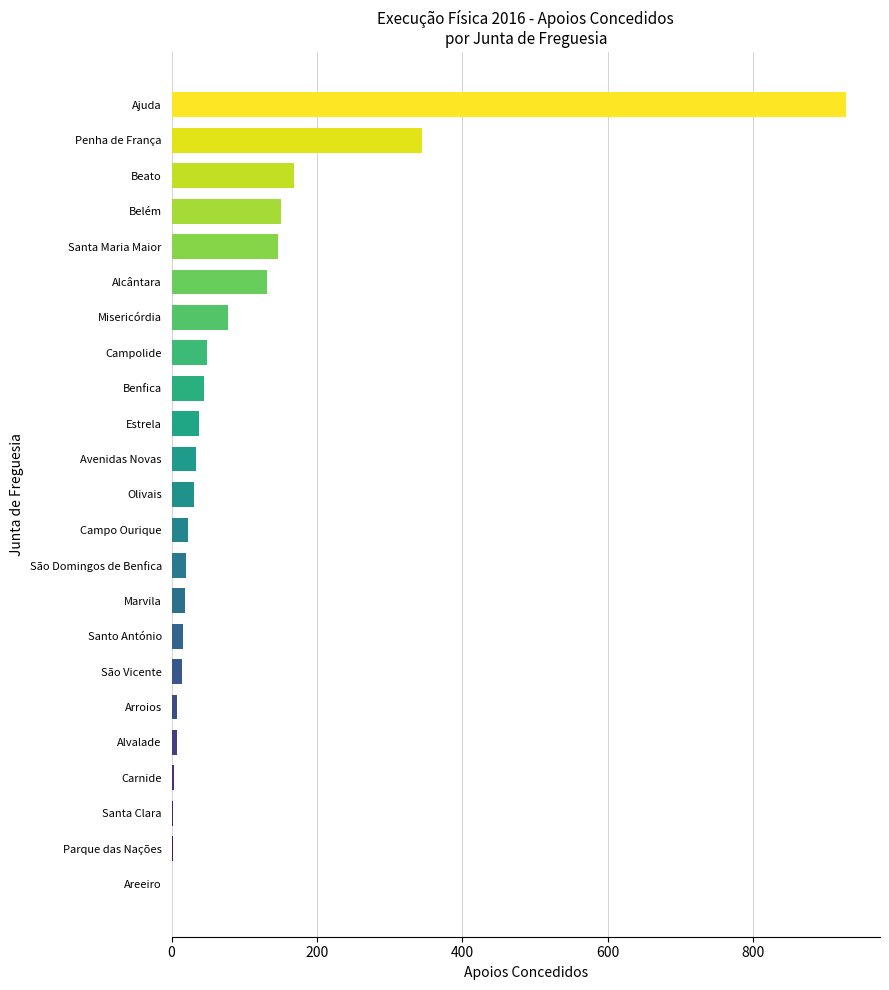

What is the maximum value shown in the chart?

928